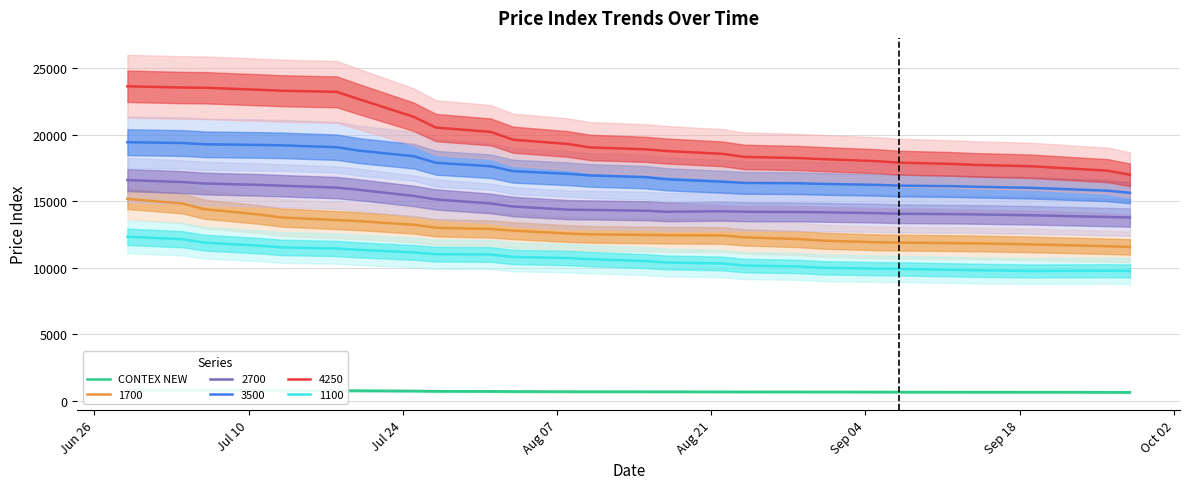

What is the highest value of the 2700 series?

16584